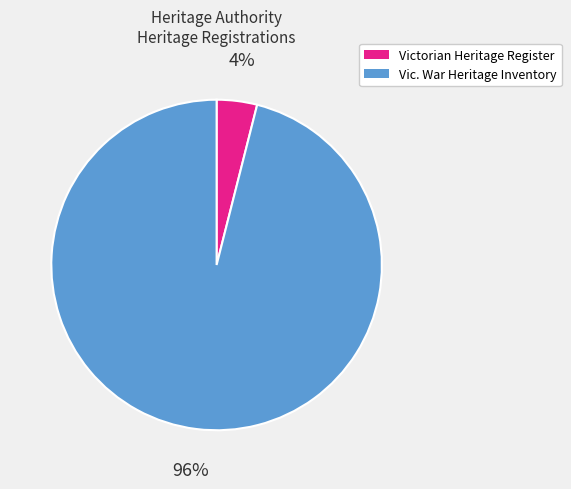

Combined, do Victorian Heritage Register and Vic. War Heritage Inventory account for over 50%?

Yes